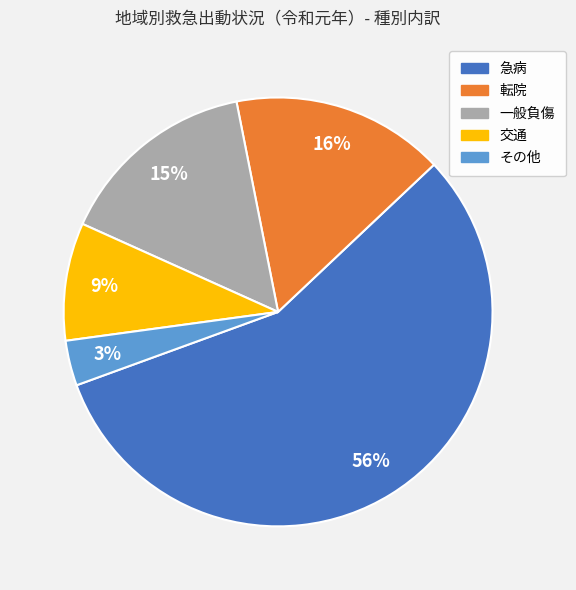

What is the ratio of the value at その他 to the value at 急病?

0.1